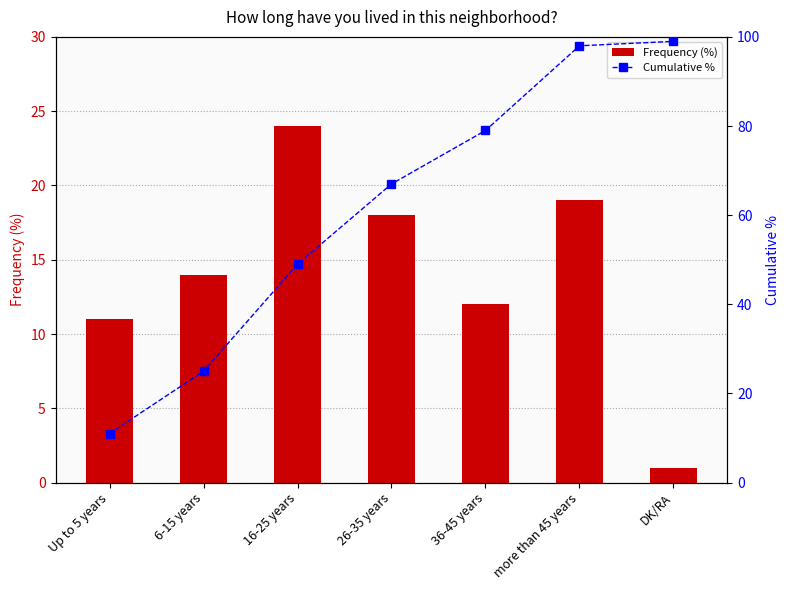

What is the difference between the maximum and minimum values in the Frequency (%) series?

23